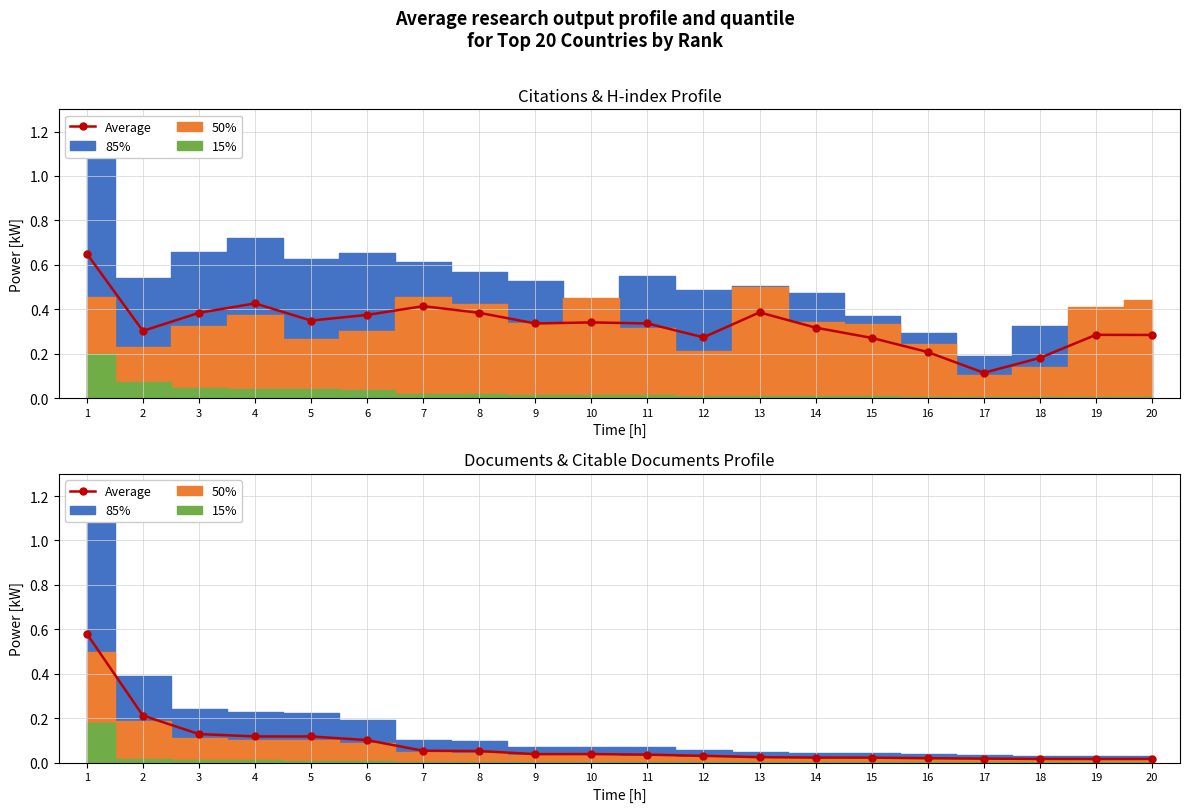

True or false: the data has more than 0 interior local peaks.

True